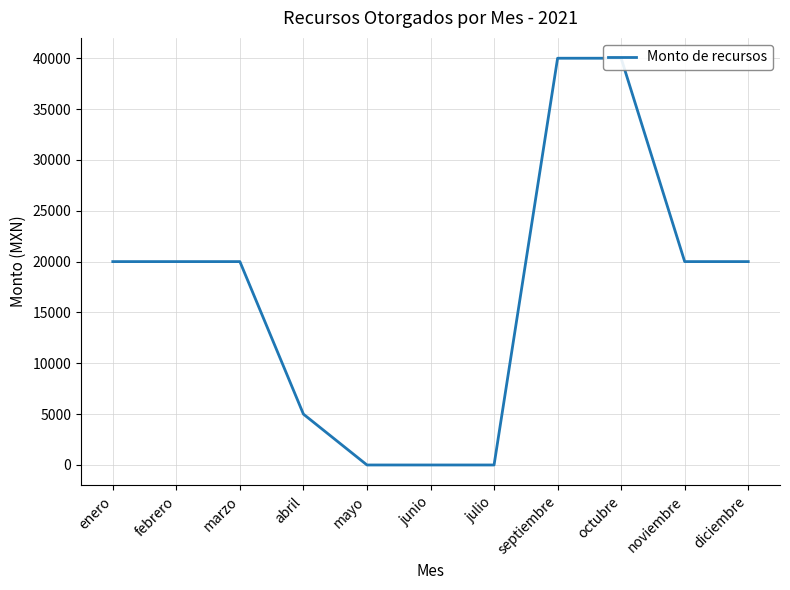

What is the label of the 4th point from the right?

septiembre